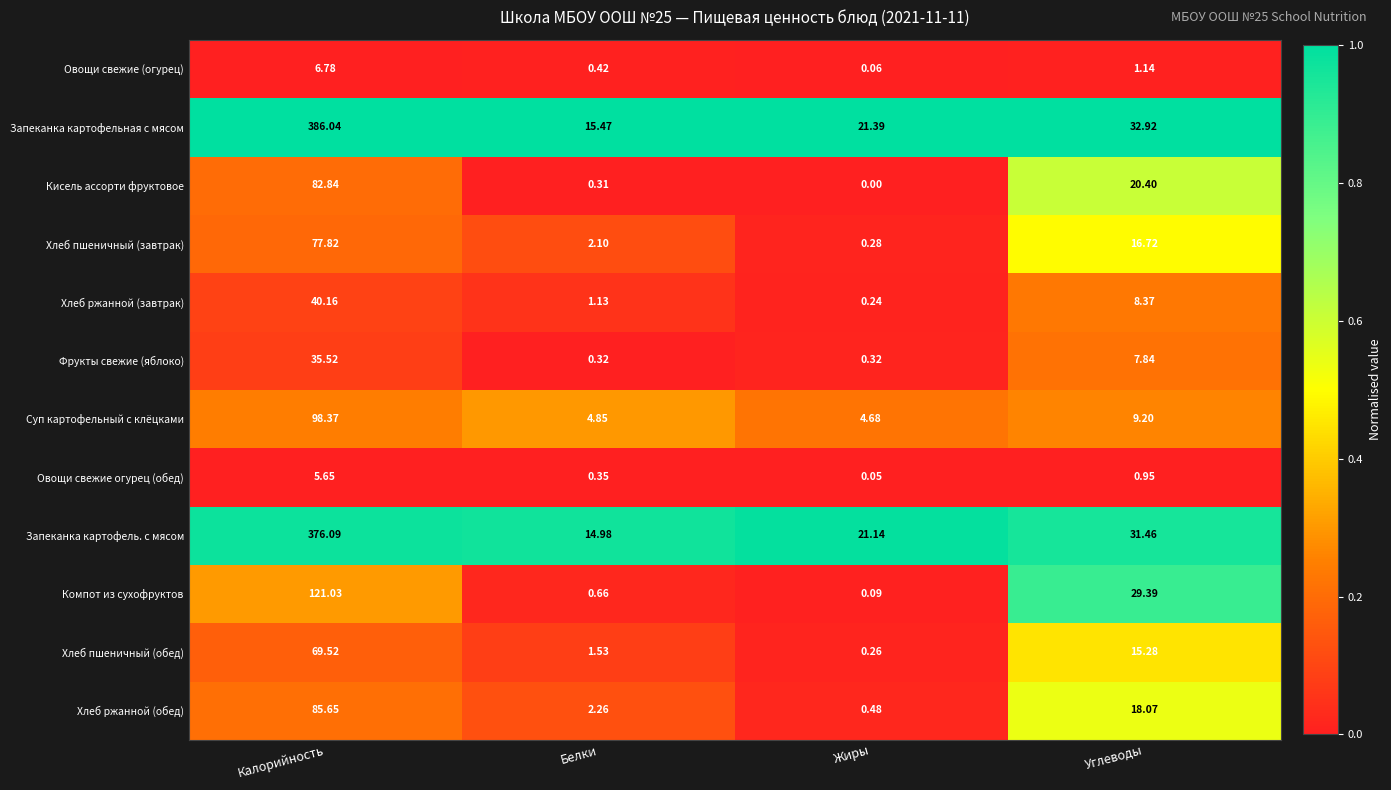

Count the number of data series in this chart.

12